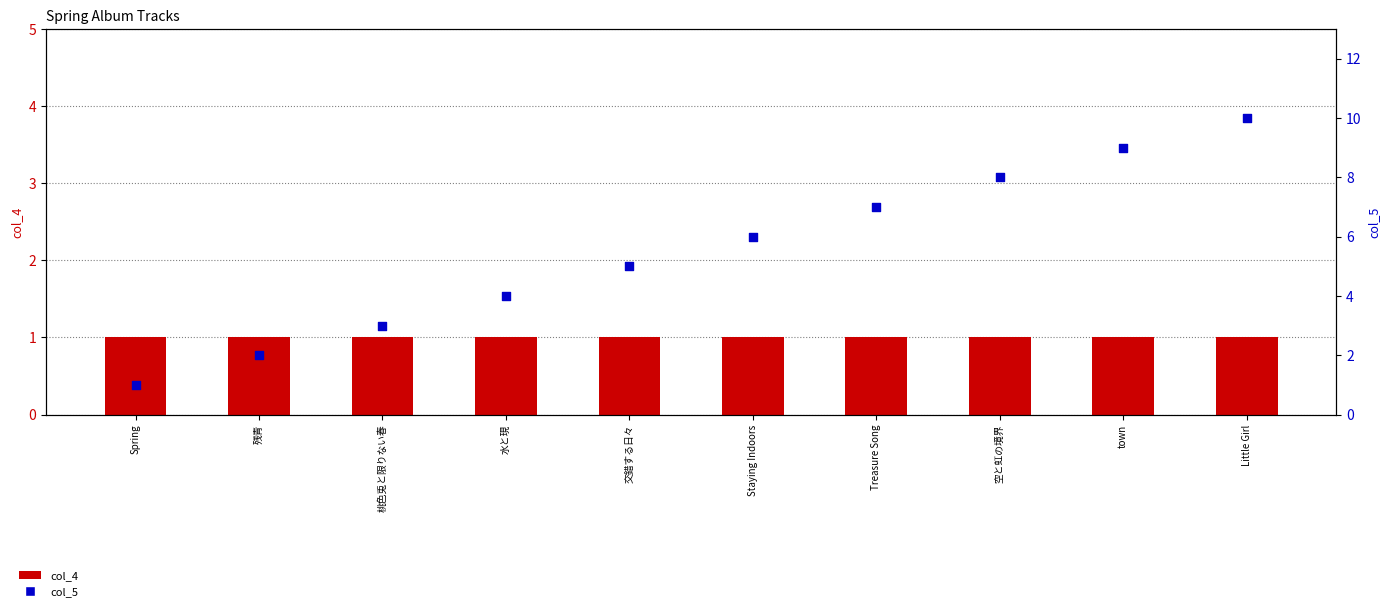

What are all the series names shown in the legend?

col_4, col_5